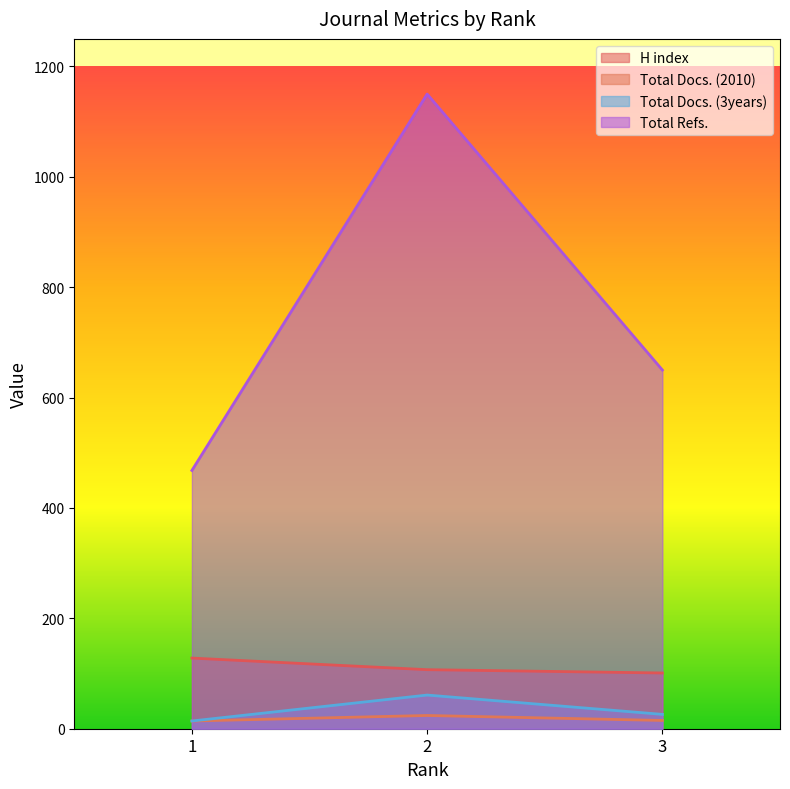

Reading right to left, extract all data points from this chart.

H index: 101	107	128
Total Docs. (2010): 15	24	14
Total Docs. (3years): 26	61	14
Total Refs.: 650	1150	468